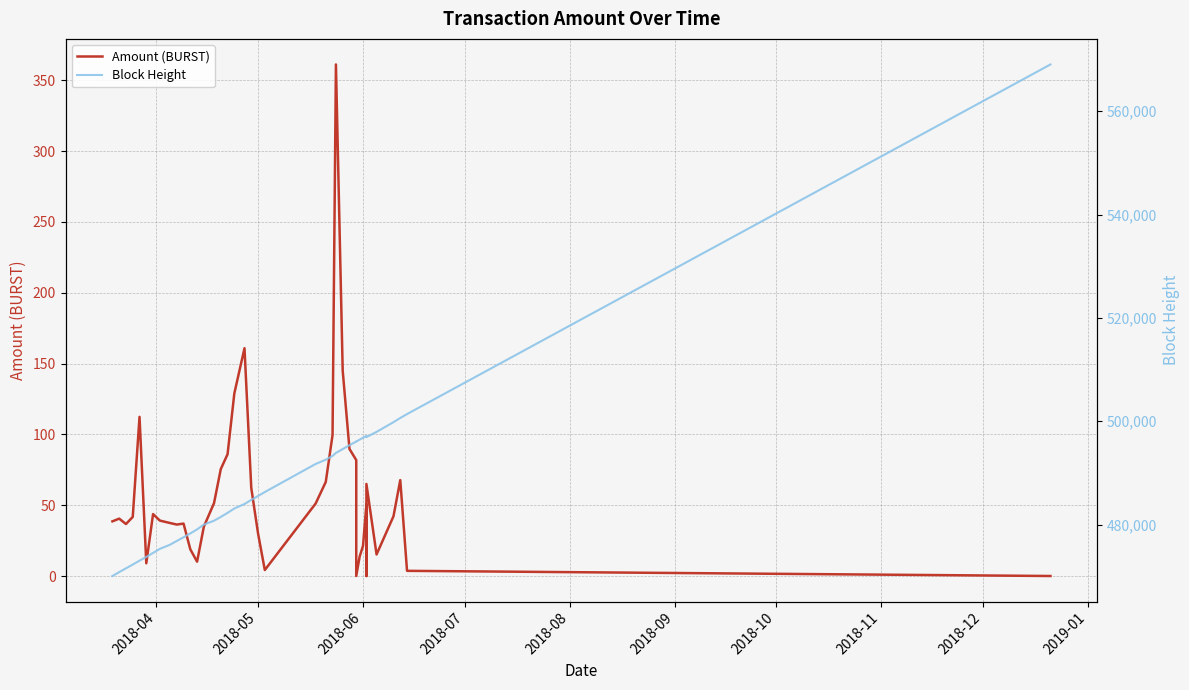

The value of Amount (BURST) at 17 is 63.4. True or false?

False